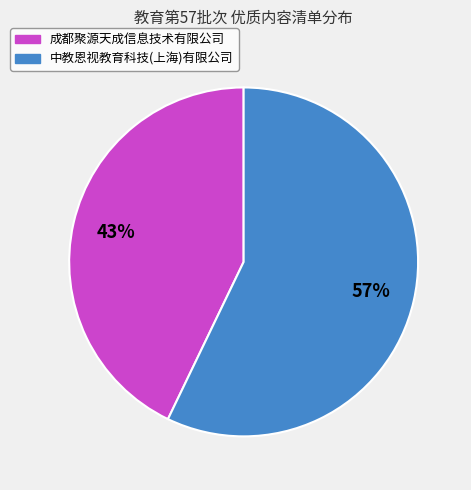

The 中教恩视教育科技(上海)有限公司 slice represents 52% of the pie. True or false?

False